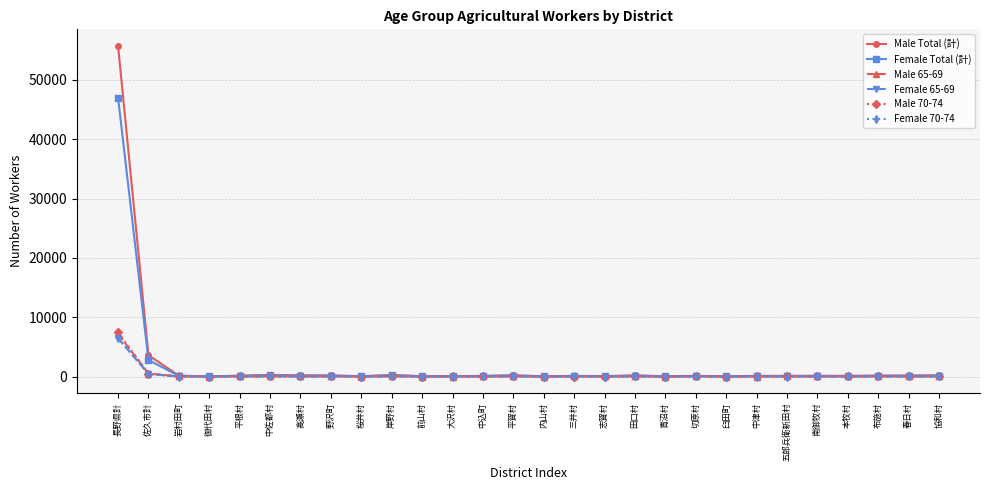

At which label is Female Total (計) closest to 23510?

佐久市計